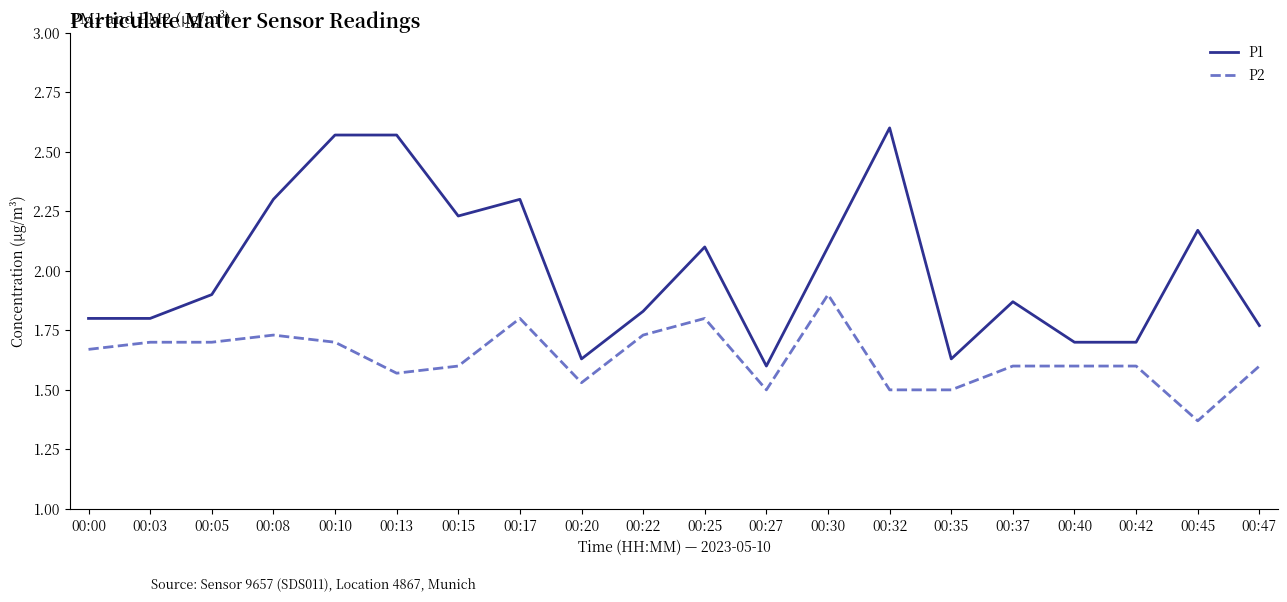

What is the average value of the P1 series?

2.0